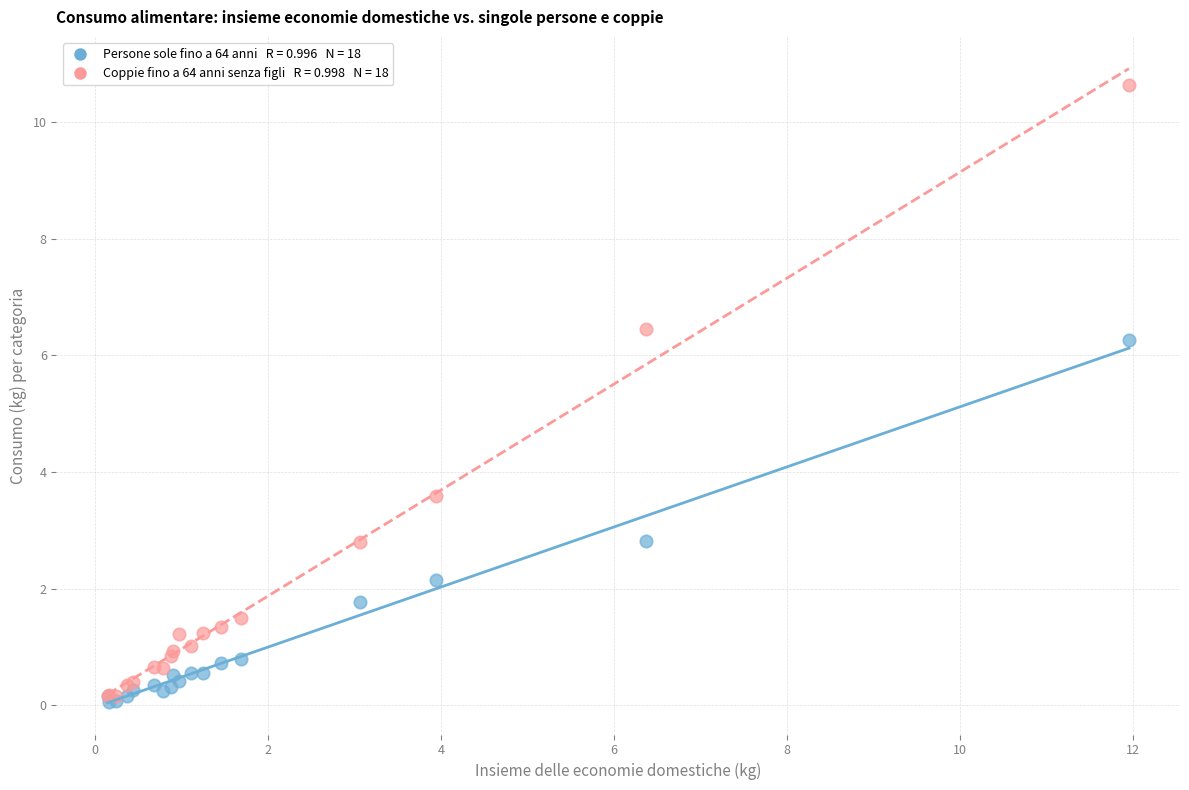

Across all series, what Y value is closest to 5?

6.3